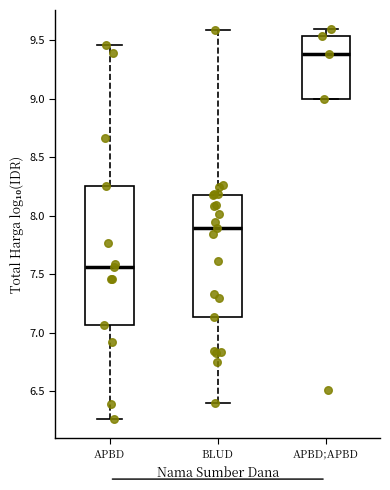

Reading left to right, transcribe this box plot: for each box, give where its median line is, the range the box spans, and where its two whiskers end, as read against the y-axis. The values are not printed on the chart, so give them approximately, as read against the axis.

APBD: median 7.55, box 7.05 to 8.25, whiskers 6.25 to 9.45
BLUD: median 7.90, box 7.15 to 8.15, whiskers 6.40 to 9.60
APBD;APBD: median 9.40, box 9.00 to 9.55, whiskers 9.00 to 9.60